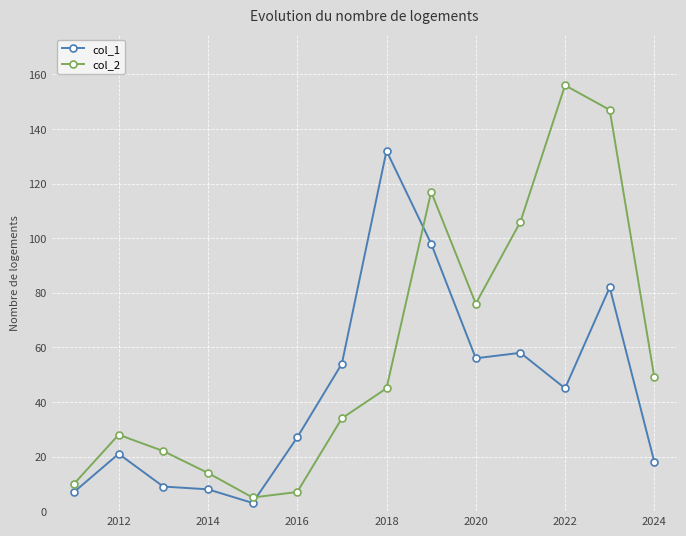

What is the average value of the col_1 series?

44